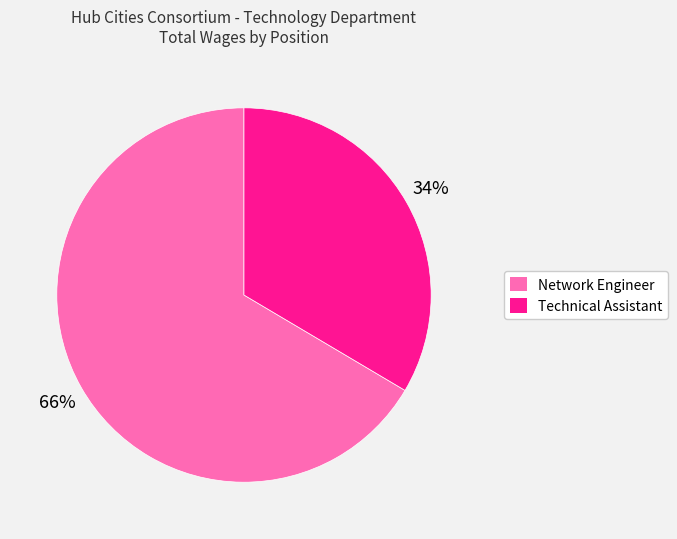

To the nearest percent, what is the combined percentage of Network Engineer and Technical Assistant?

100%